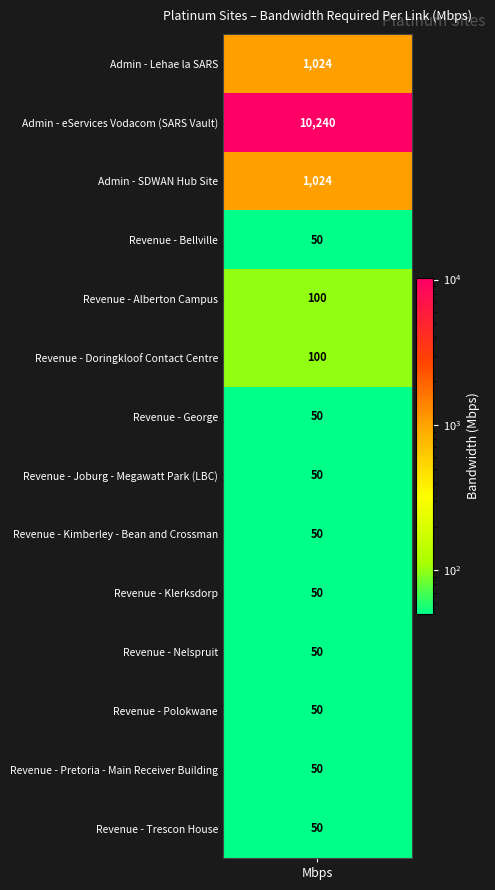

What is the difference between the maximum and minimum values?

10190